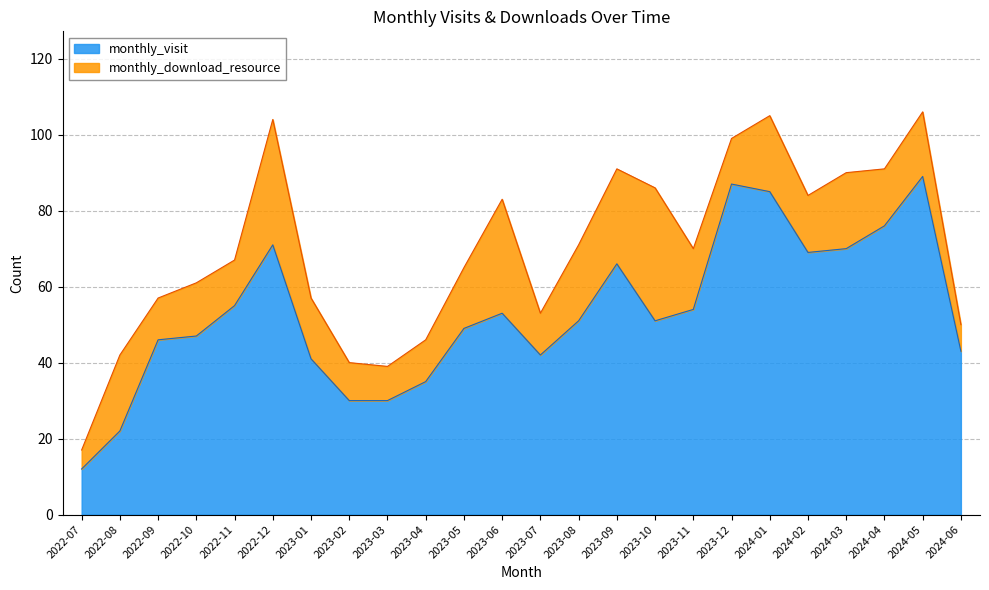

At which category does the data reach its first local valley?

2023-07